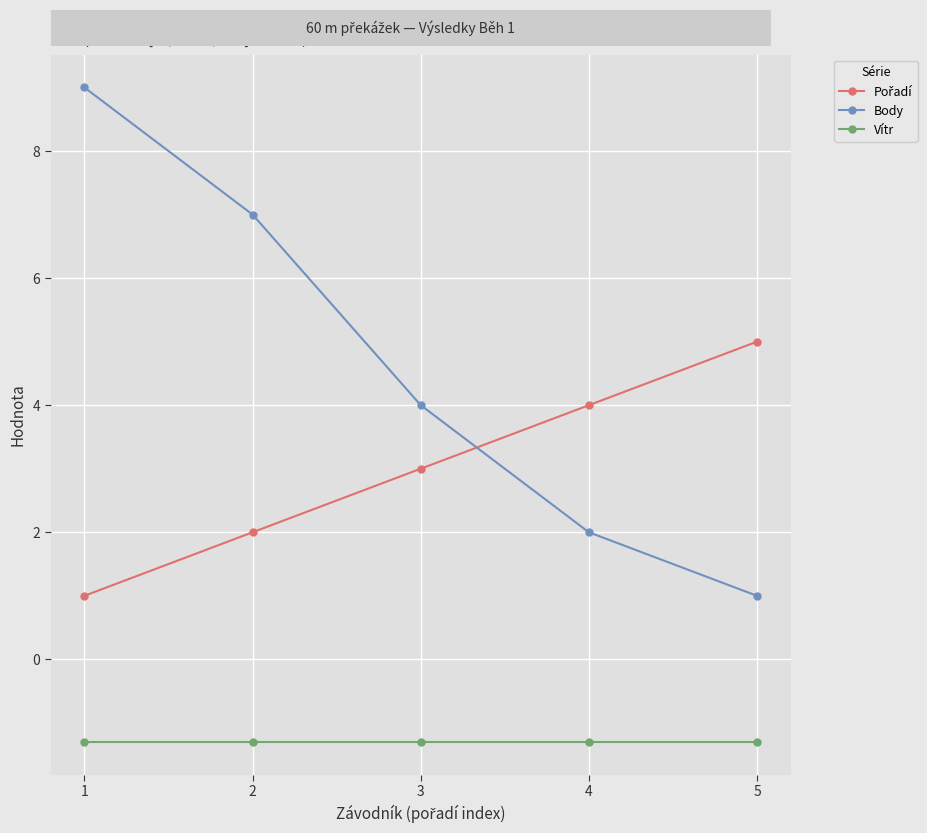

How many series are shown in this chart?

3